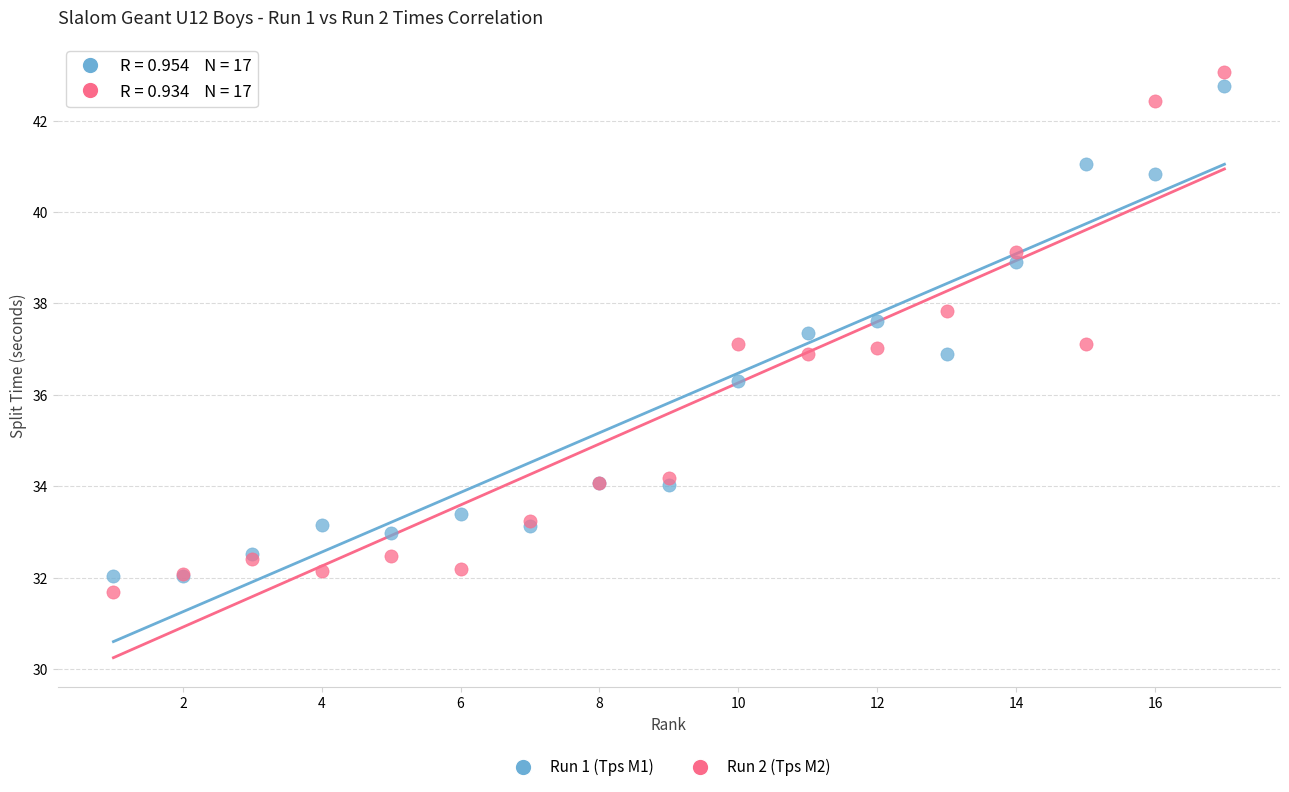

What are all the series names shown in the legend?

Run 1 (Tps M1), Run 2 (Tps M2)